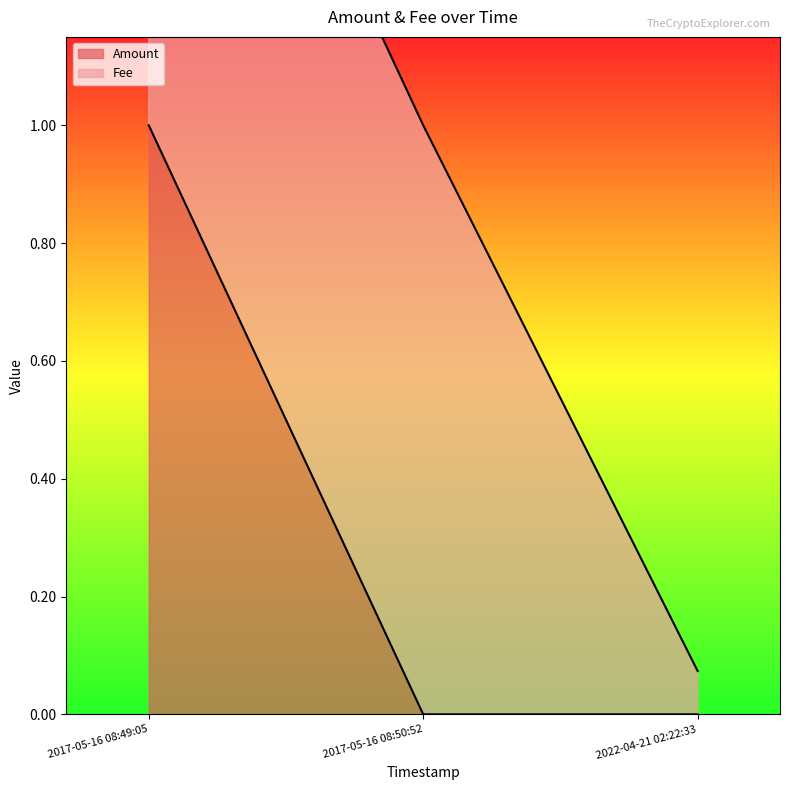

The value at 2022-04-21 02:22:33 is 0.0. True or false?

False